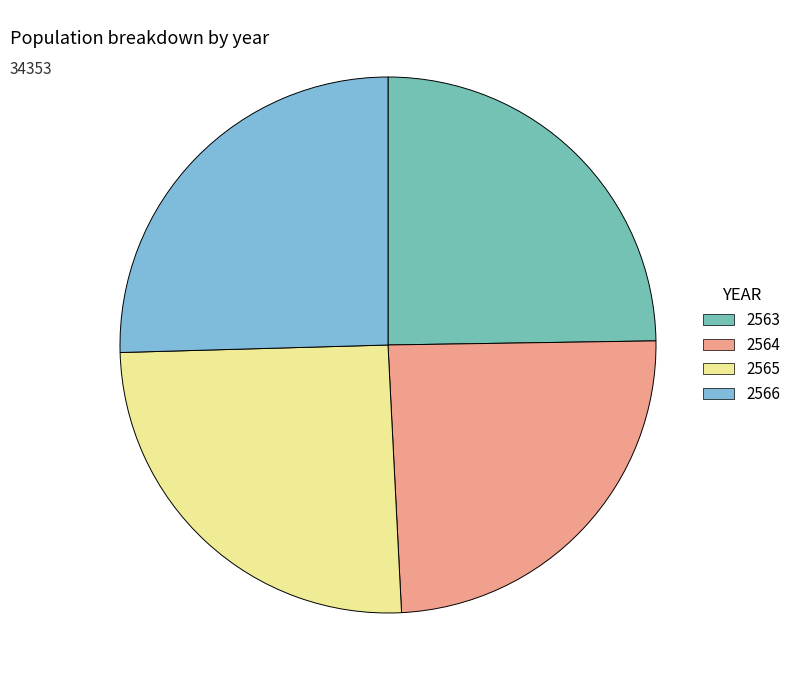

Does 2563 account for over 50% of the chart?

No